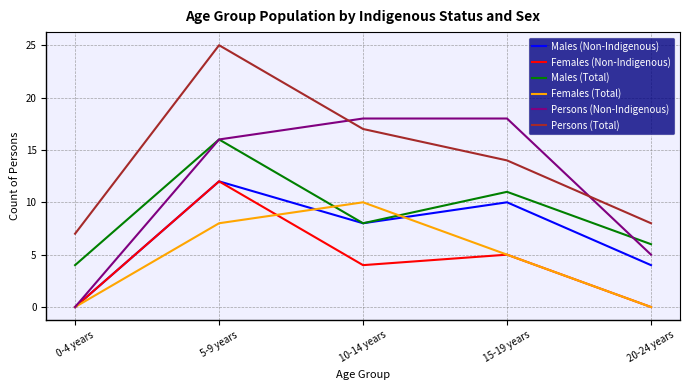

True or false: Males (Total) and Persons (Total) cross at least once.

False